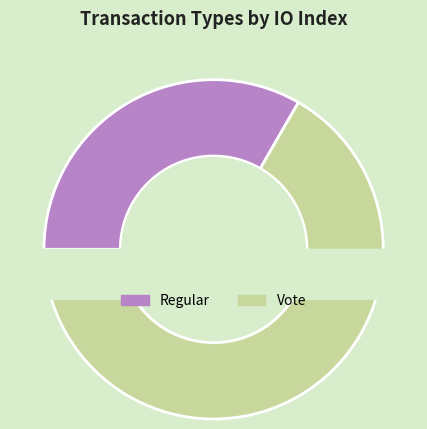

To the nearest percent, what is the average slice percentage?

50%